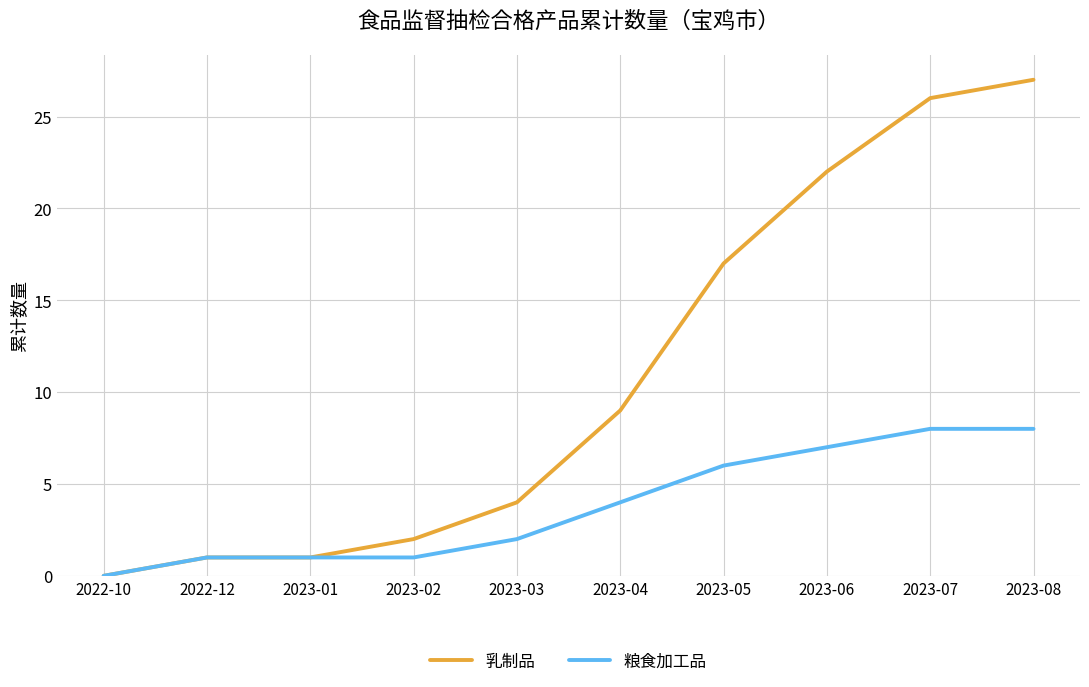

What is the difference between the second highest and minimum values in the 粮食加工品 series?

8